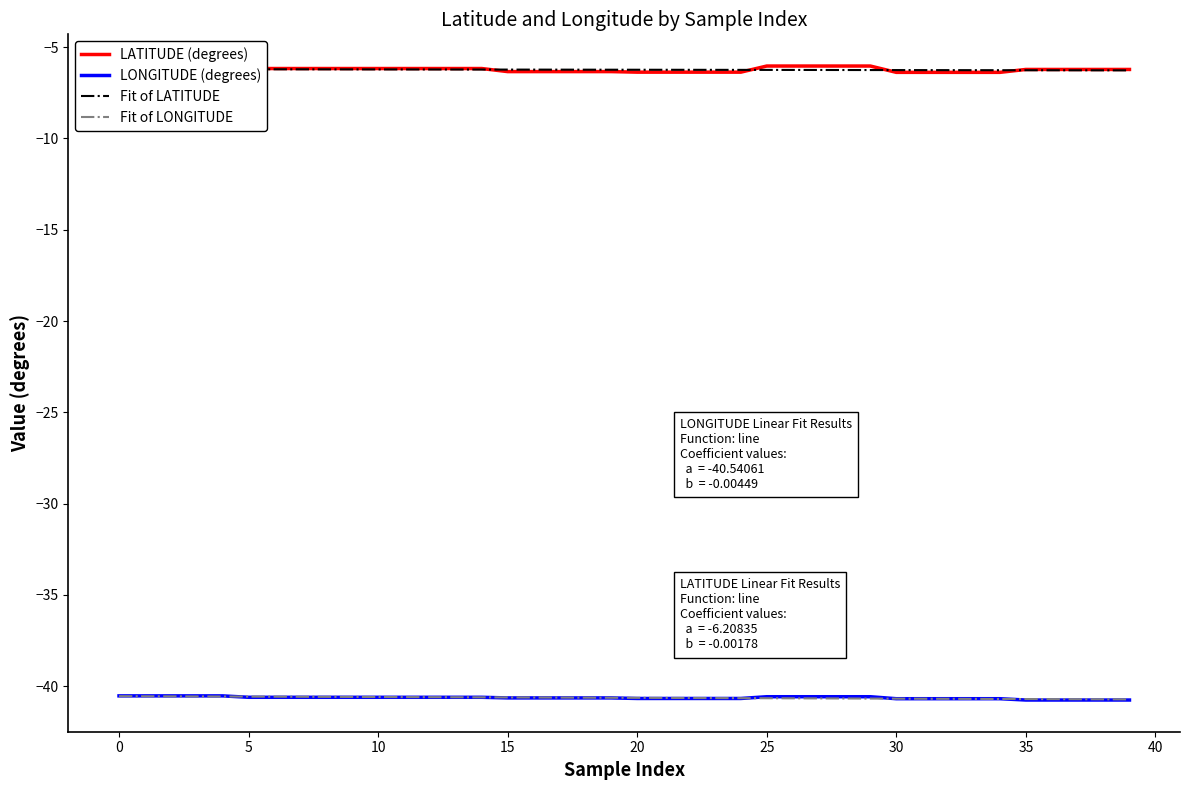

What is the maximum value for LONGITUDE (degrees)?

-40.5